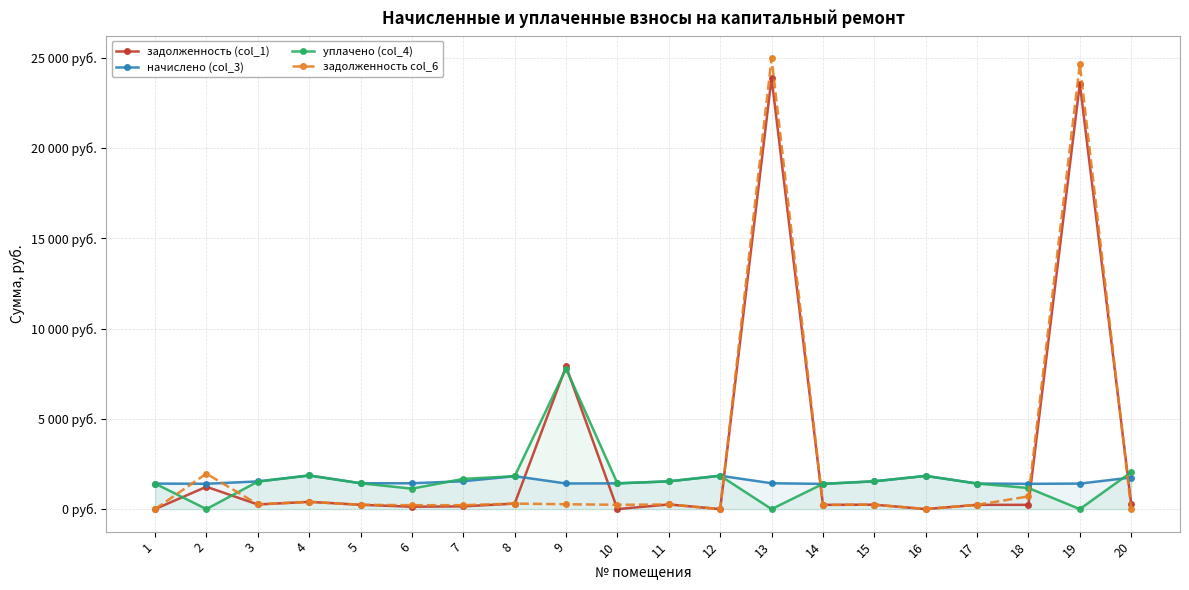

Which has a higher value, 12 or 15?

15